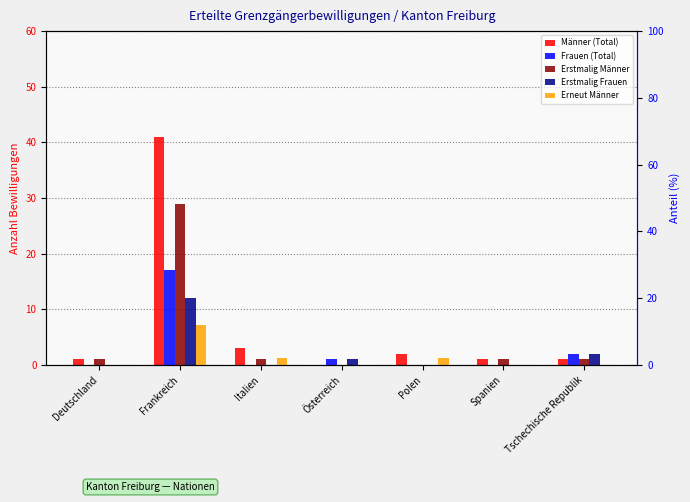

Reading left to right, what are all the values shown in this chart?

Männer (Total): 1	41	3	0	2	1	1
Frauen (Total): 0	17	0	1	0	0	2
Erstmalig Männer: 1	29	1	0	0	1	1
Erstmalig Frauen: 0	12	0	1	0	0	2
Erneut Männer: 0	12	2	0	2	0	0